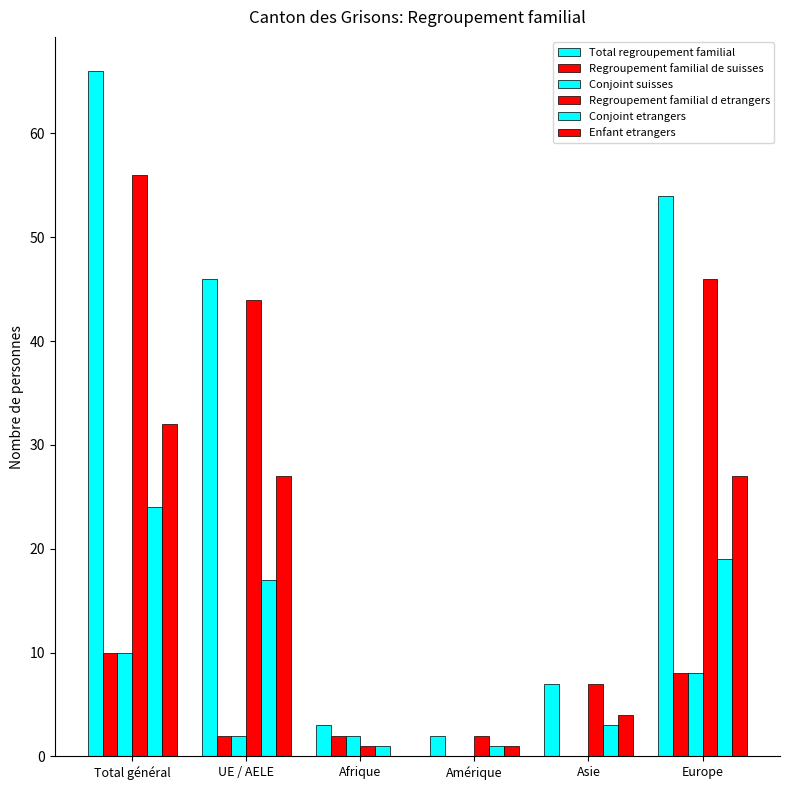

What value does the Enfant etrangers series have at UE / AELE?

27